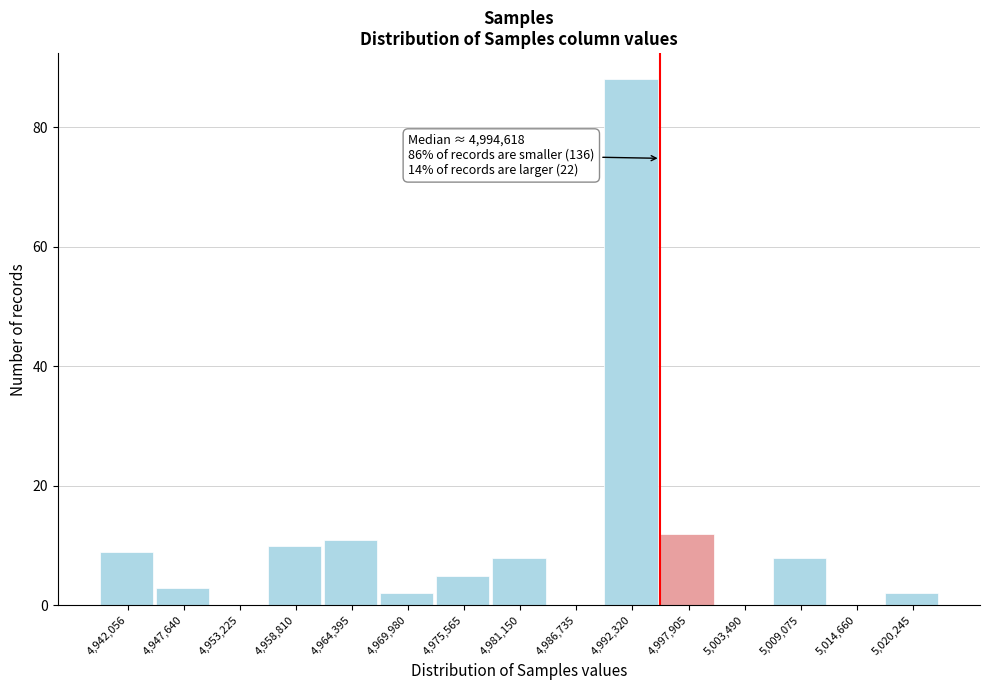

Reading left to right, extract all data points from this chart.

4,942,056=9	4,947,640=3	4,953,225=0	4,958,810=10	4,964,395=11	4,969,980=2	4,975,565=5	4,981,150=8	4,986,735=0	4,992,320=88	4,997,905=12	5,003,490=0	5,009,075=8	5,014,660=0	5,020,245=2